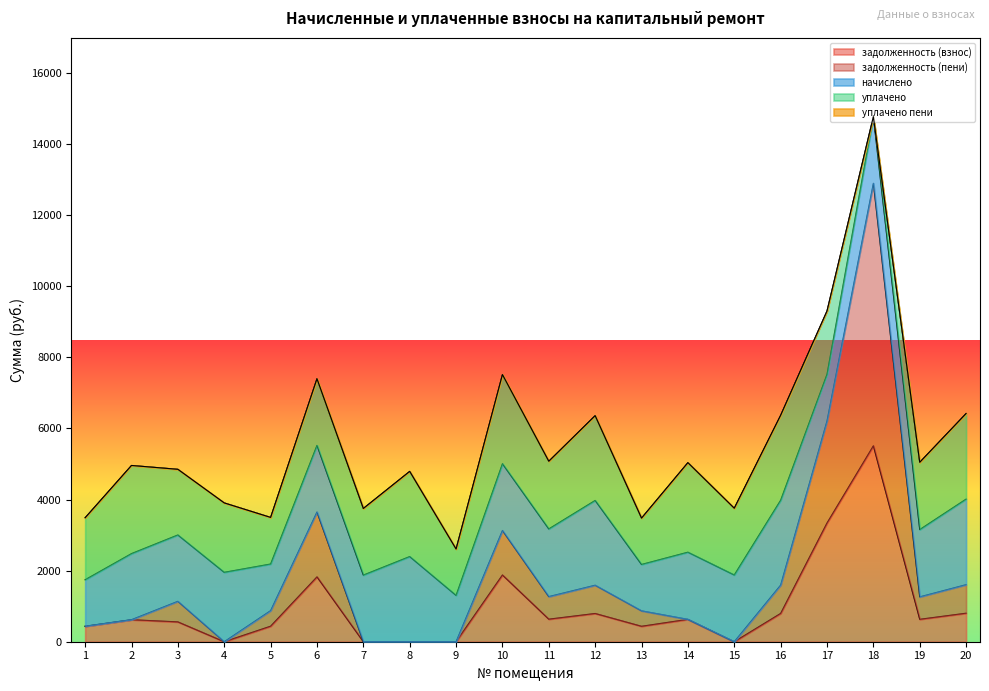

Between 9 and 15, which is larger?

9